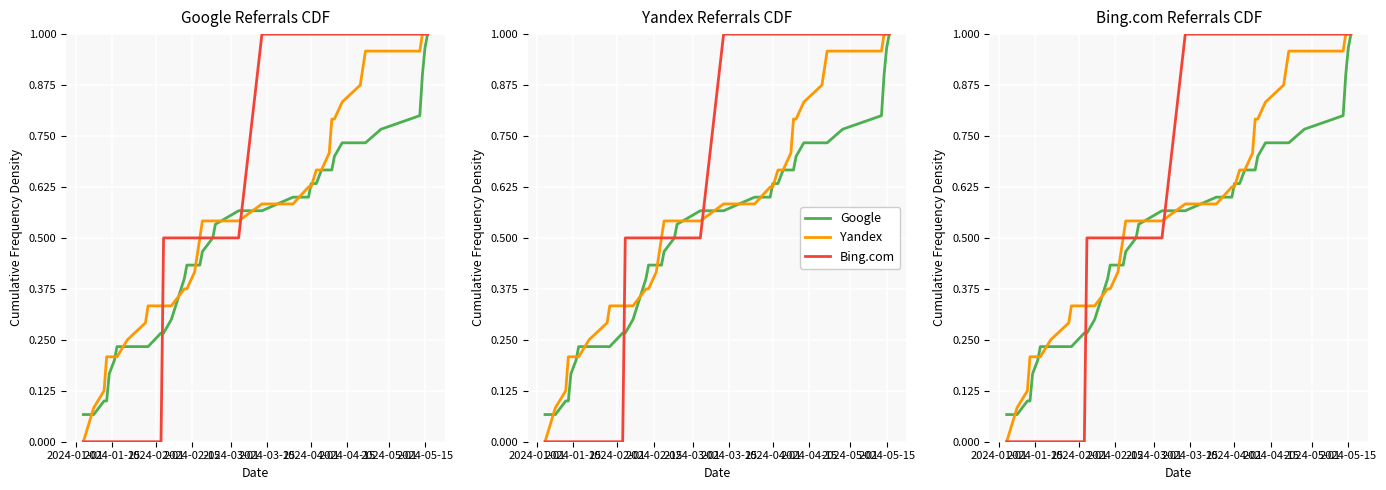

What is the maximum value shown in the chart?

1.0